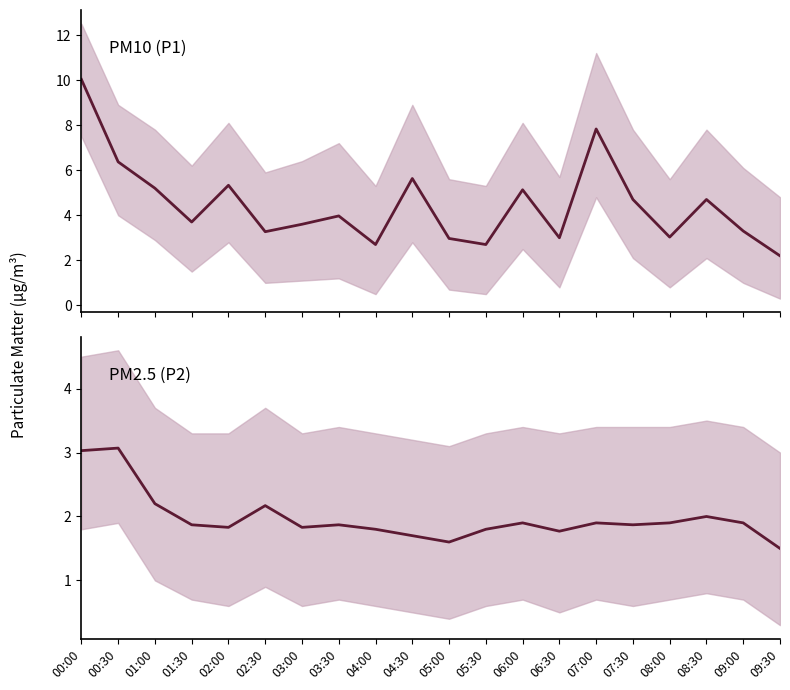

What is the sum of the P1 values at 05:00 and 09:00?

6.3